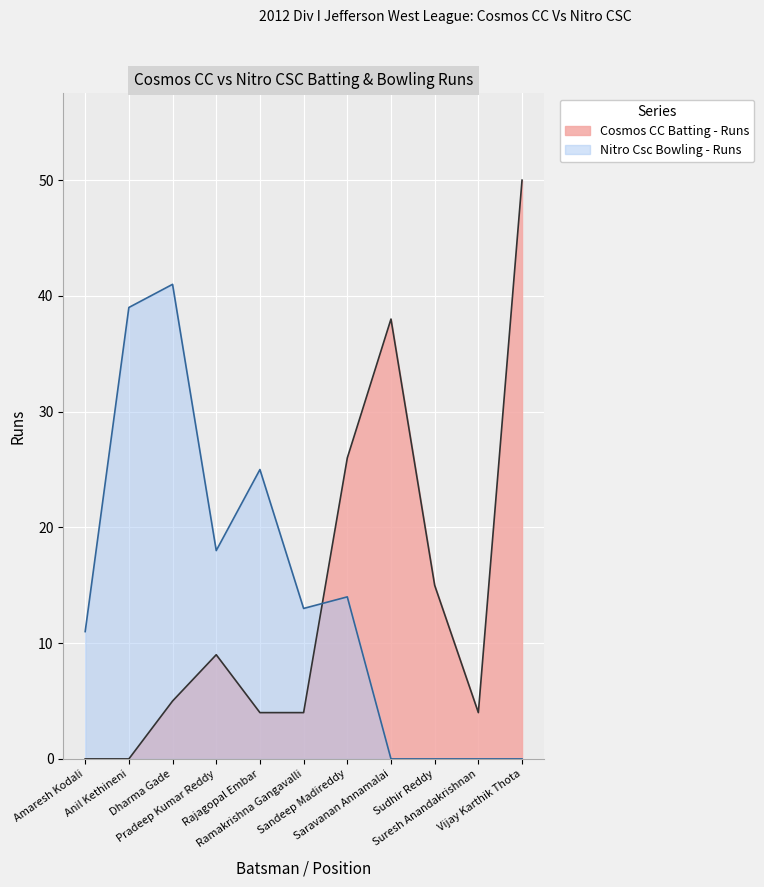

Reading left to right, transcribe all the data shown in this chart.

Cosmos CC Batting - Runs: 0	0	5	9	4	4	26	38	15	4	50
Nitro Csc Bowling - Runs: 11	39	41	18	25	13	14	0	0	0	0